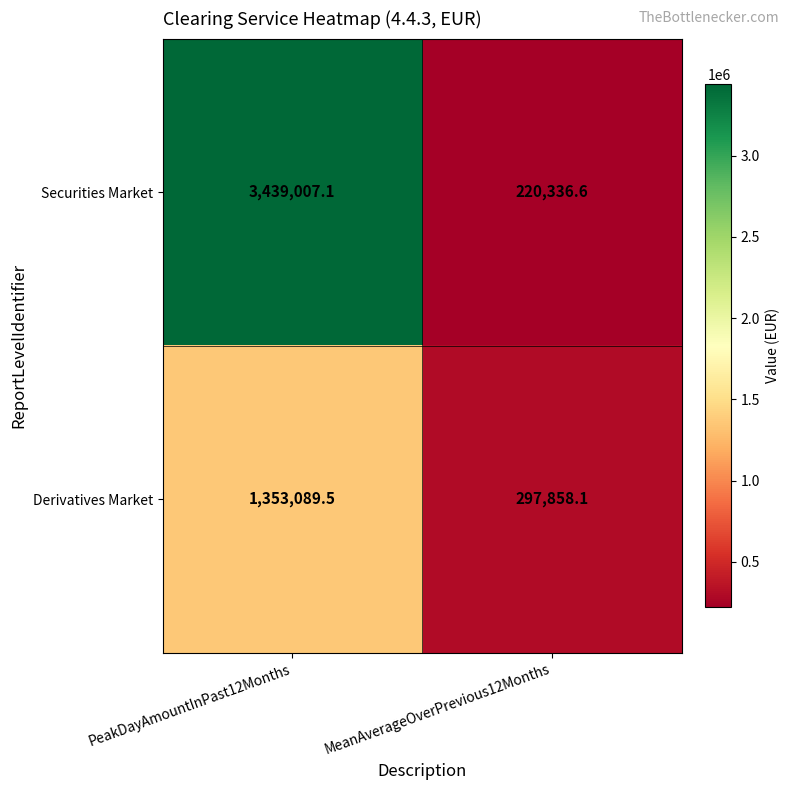

Reading left to right, list all the values displayed in this chart.

Securities Market: PeakDayAmountInPast12Months=3439007.1	MeanAverageOverPrevious12Months=220336.6
Derivatives Market: PeakDayAmountInPast12Months=1353089.5	MeanAverageOverPrevious12Months=297858.1